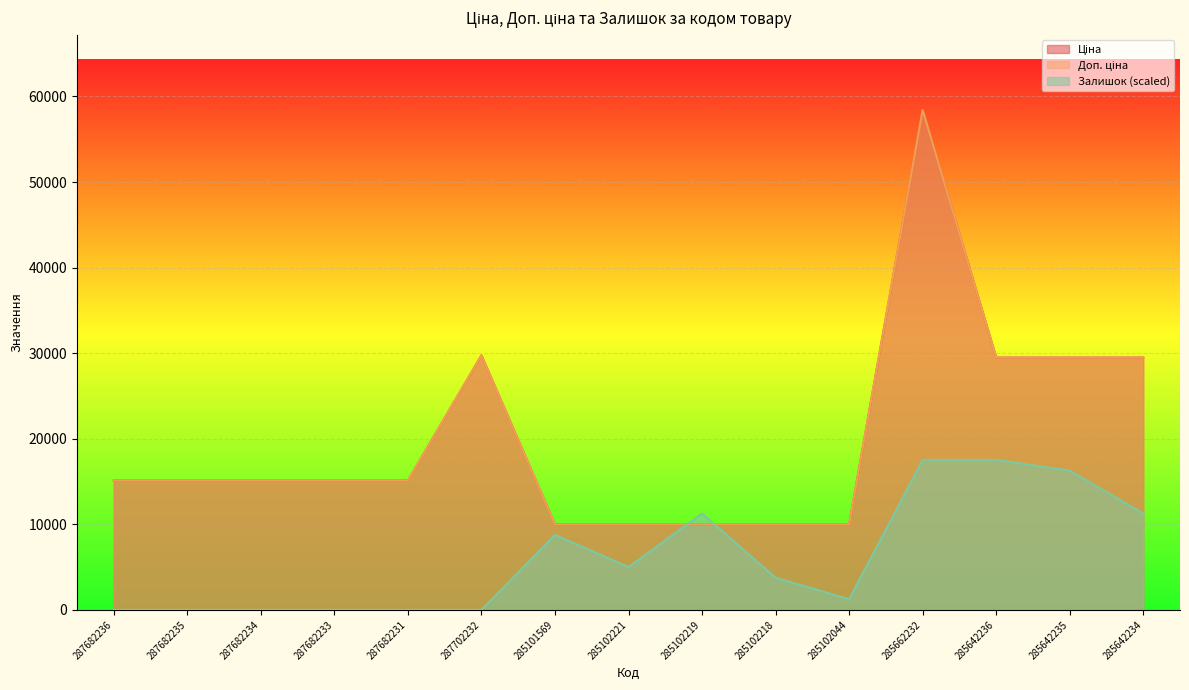

How many interior local peaks does the Залишок series have?

2